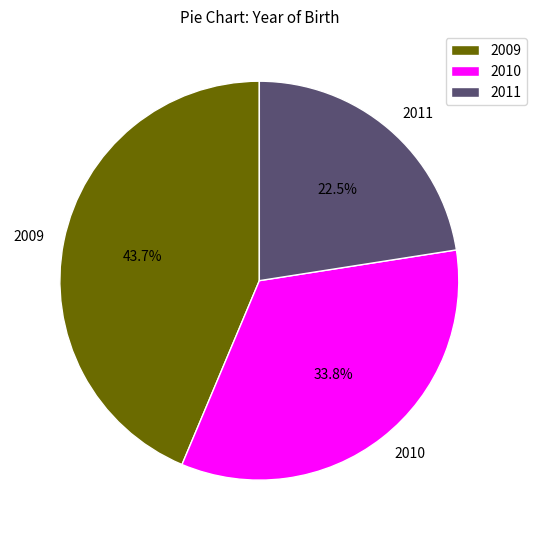

True or false: 2010 accounts for 34% of the total.

True